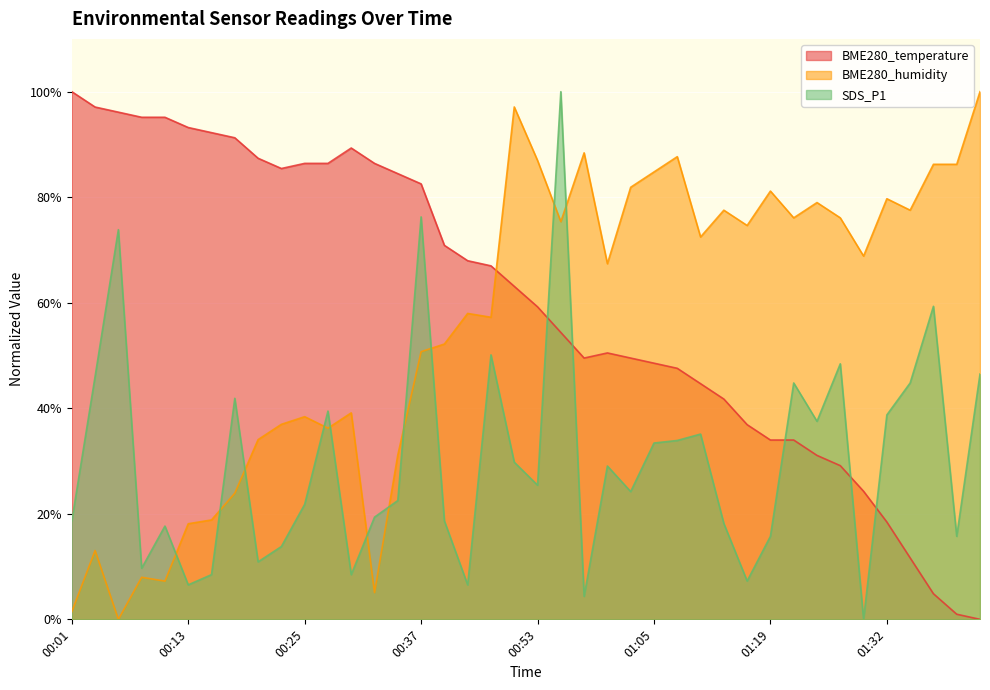

How many intersections are there between SDS_P1 and BME280_humidity?

11